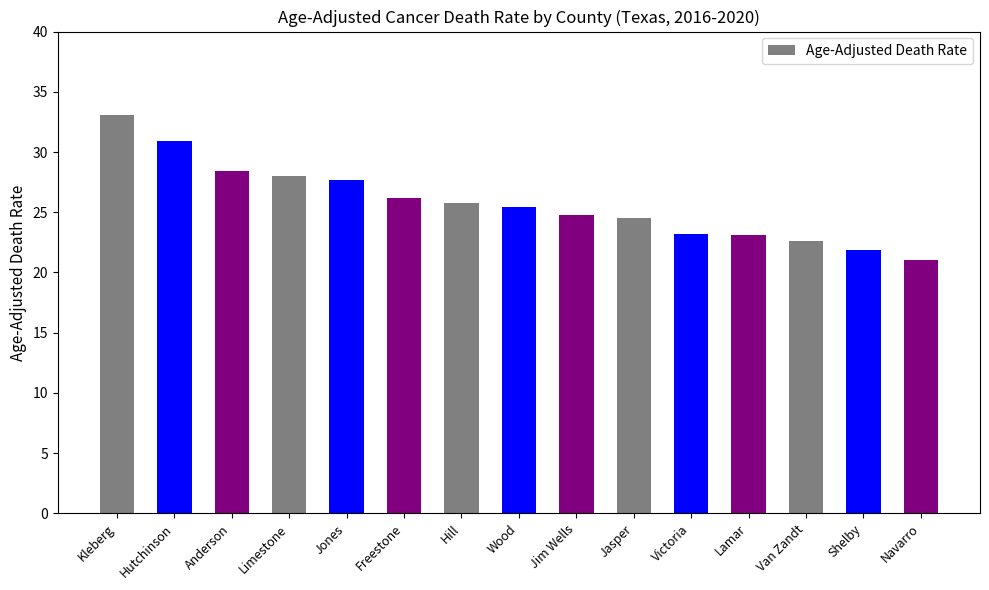

Which label corresponds to the smallest value in the chart?

Navarro